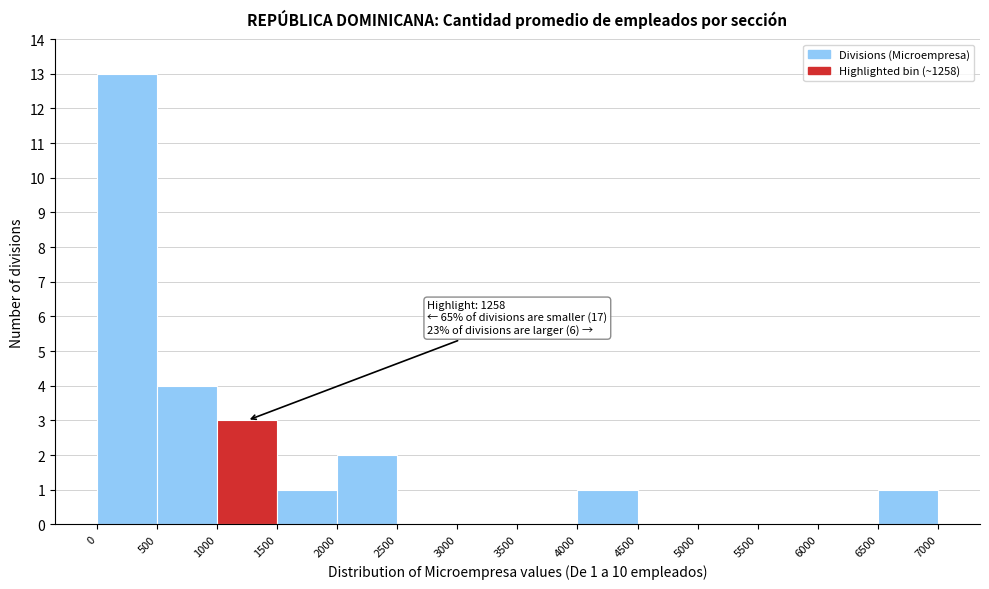

Over which range of the x-axis is the bar tallest?

0 to 500